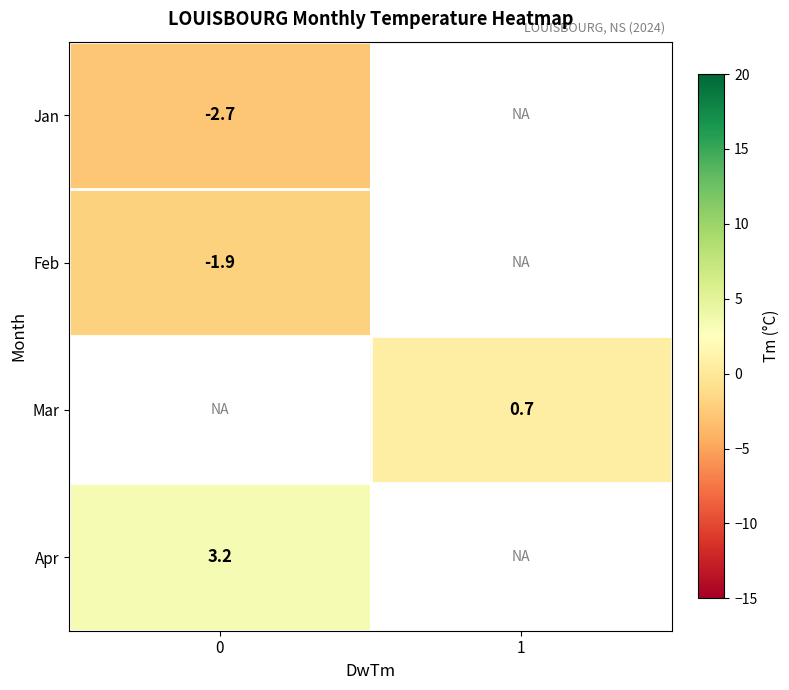

How many values in row_1 are below zero?

1